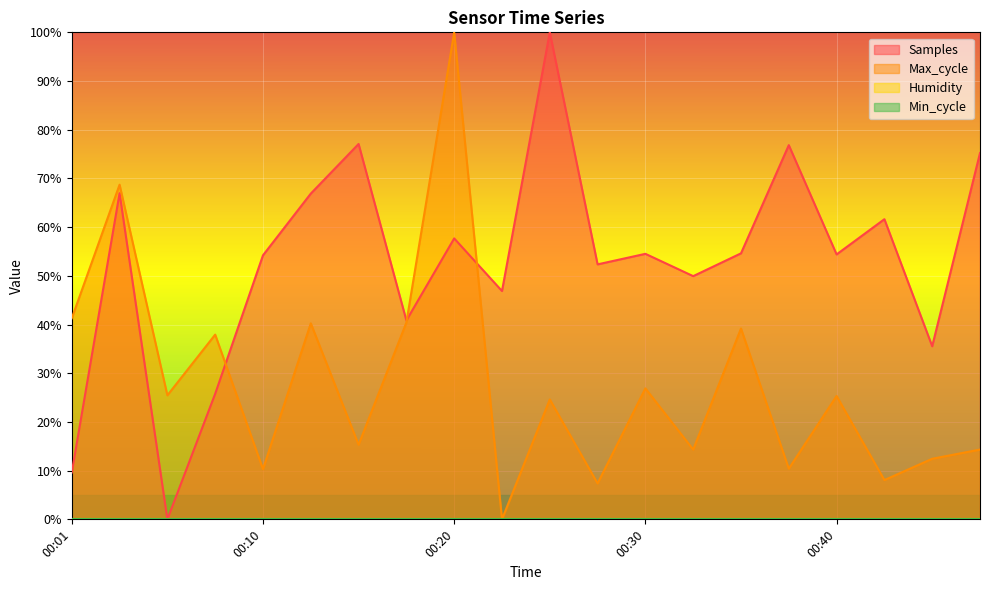

What is the difference between the maximum and second lowest values in the Samples series?

90.4